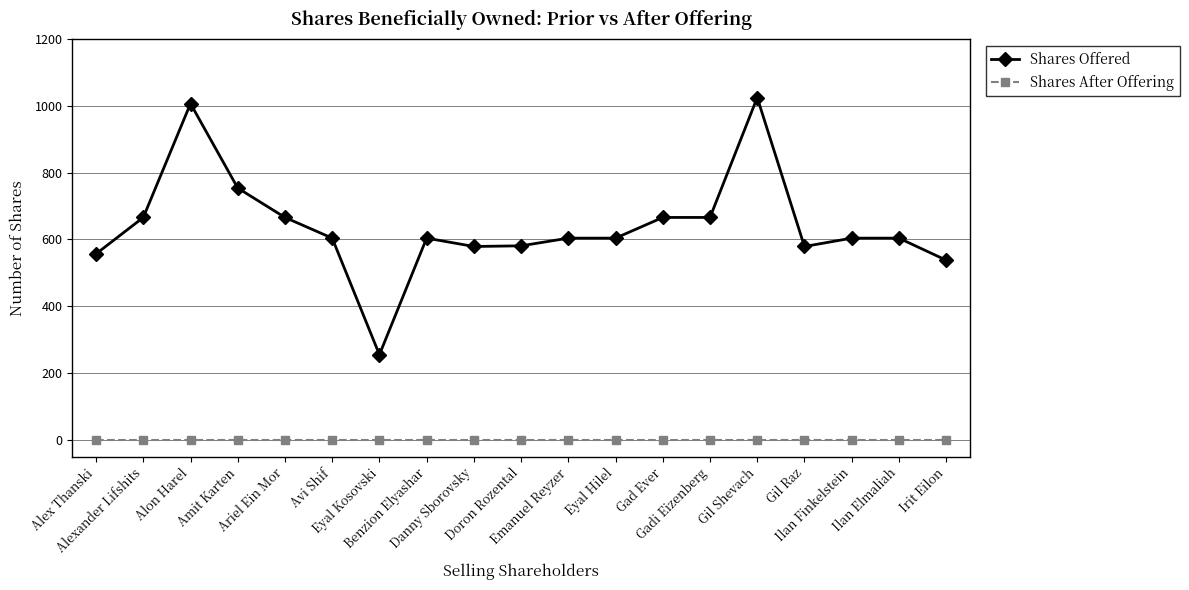

True or false: Shares After Offering and Shares Offered intersect in this chart.

False